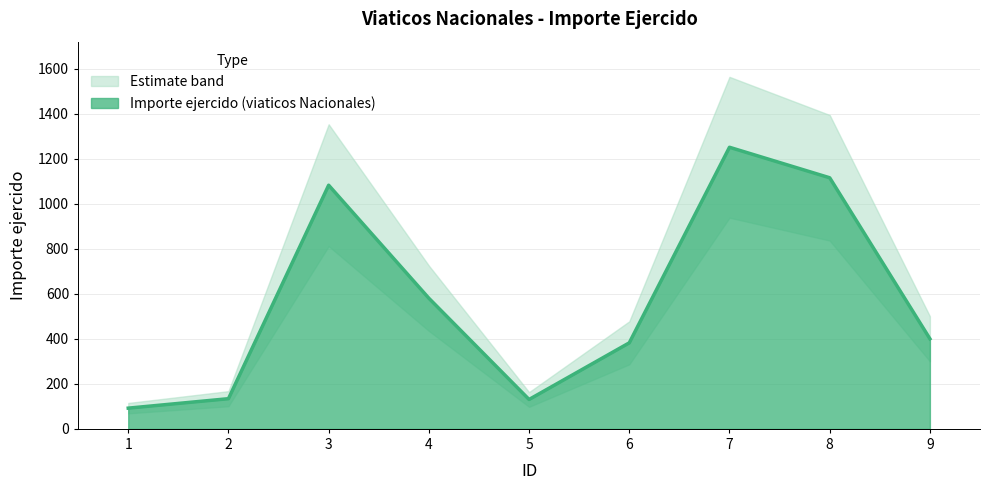

Reading right to left, list all the values displayed in this chart.

9=400.0	8=1115.0	7=1250.5	6=382.0	5=130.5	4=580.0	3=1082.0	2=134.0	1=92.0